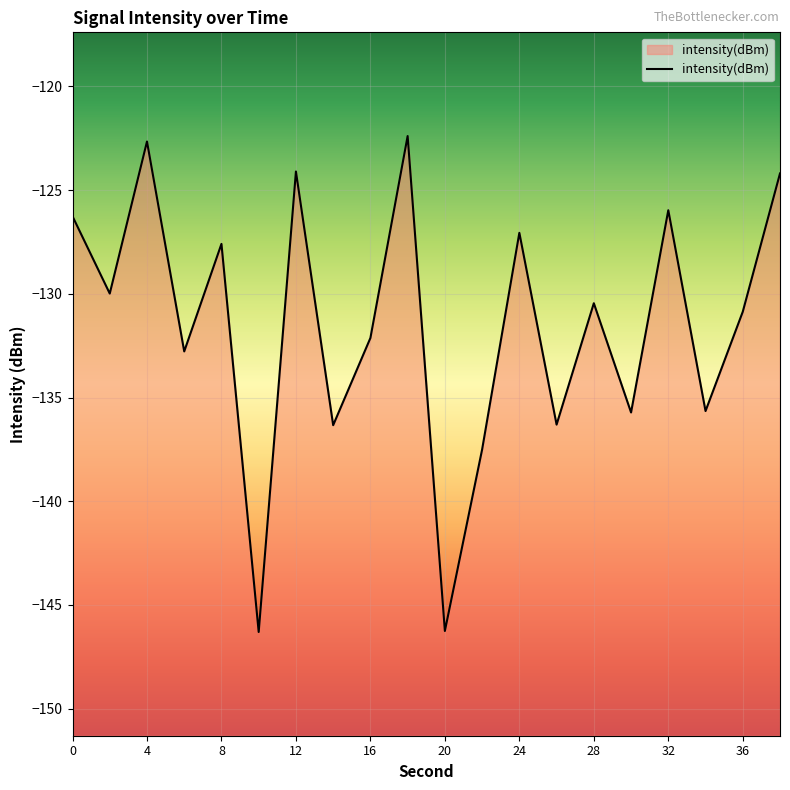

What is the minimum value shown in the chart?

-146.3